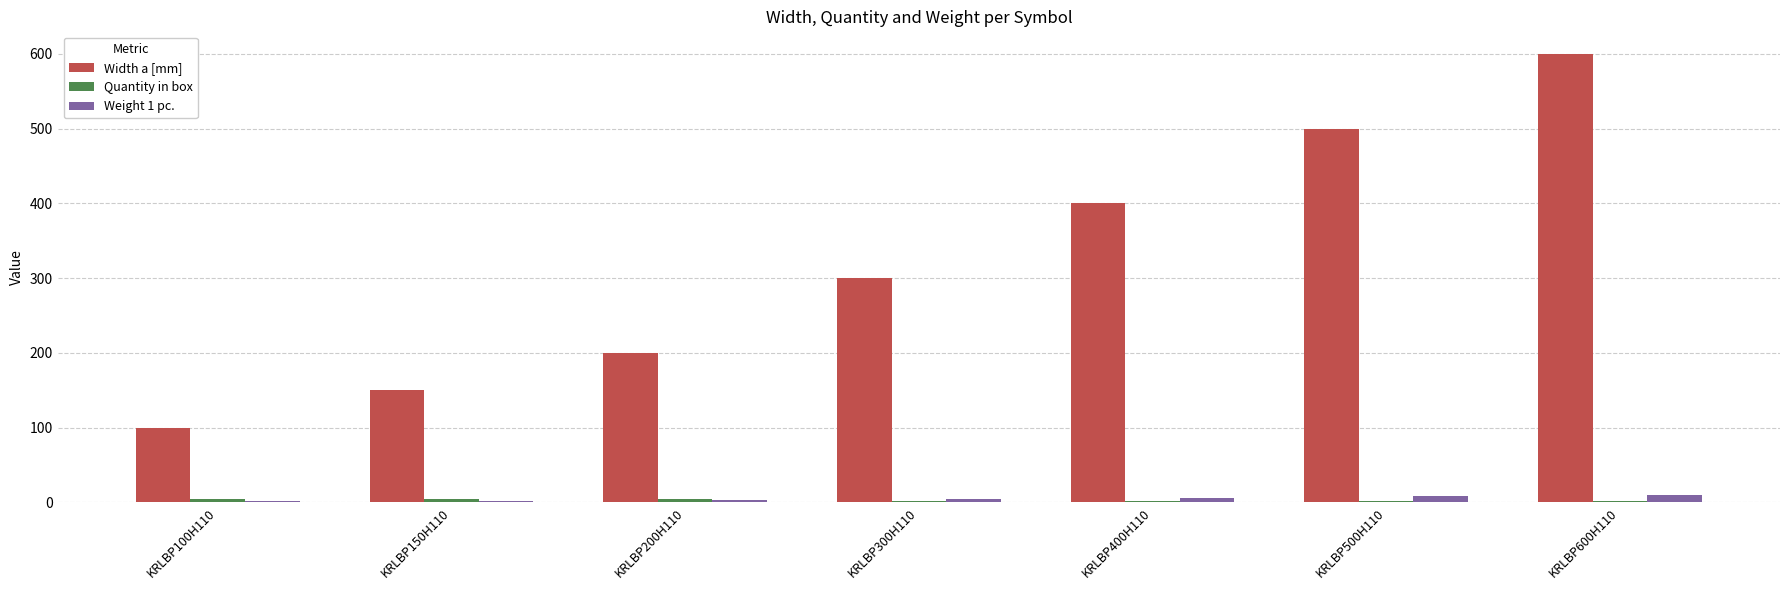

Where is Width a [mm] nearest to the value 350?

KRLBP300H110